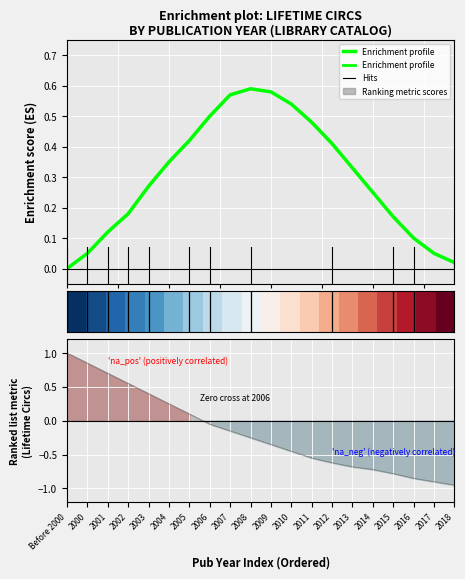

What is the spread (max minus min) of values at 2013?

0.4